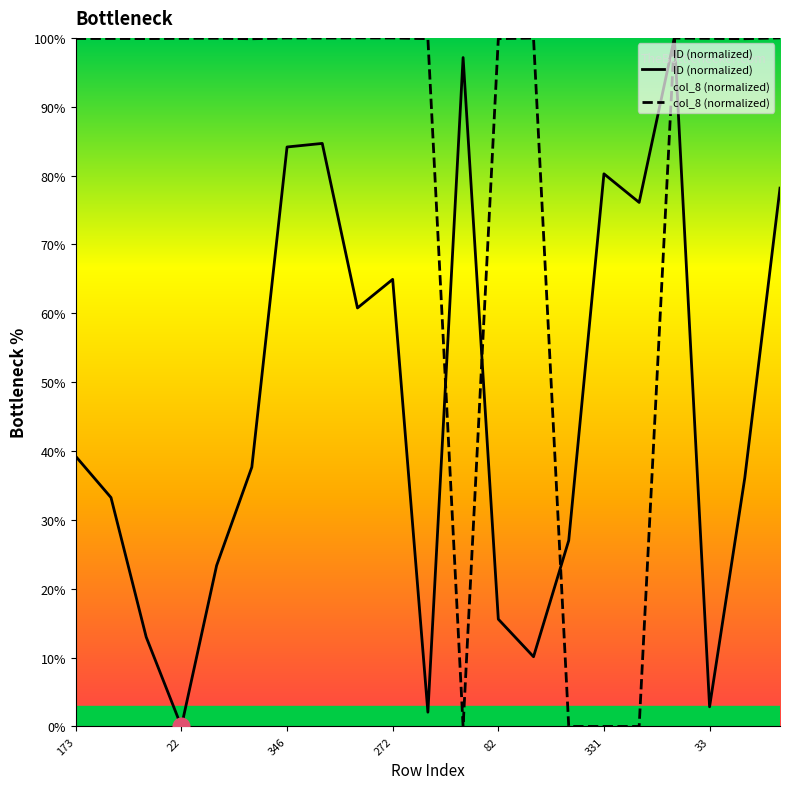

How many distinct data groups are displayed?

2